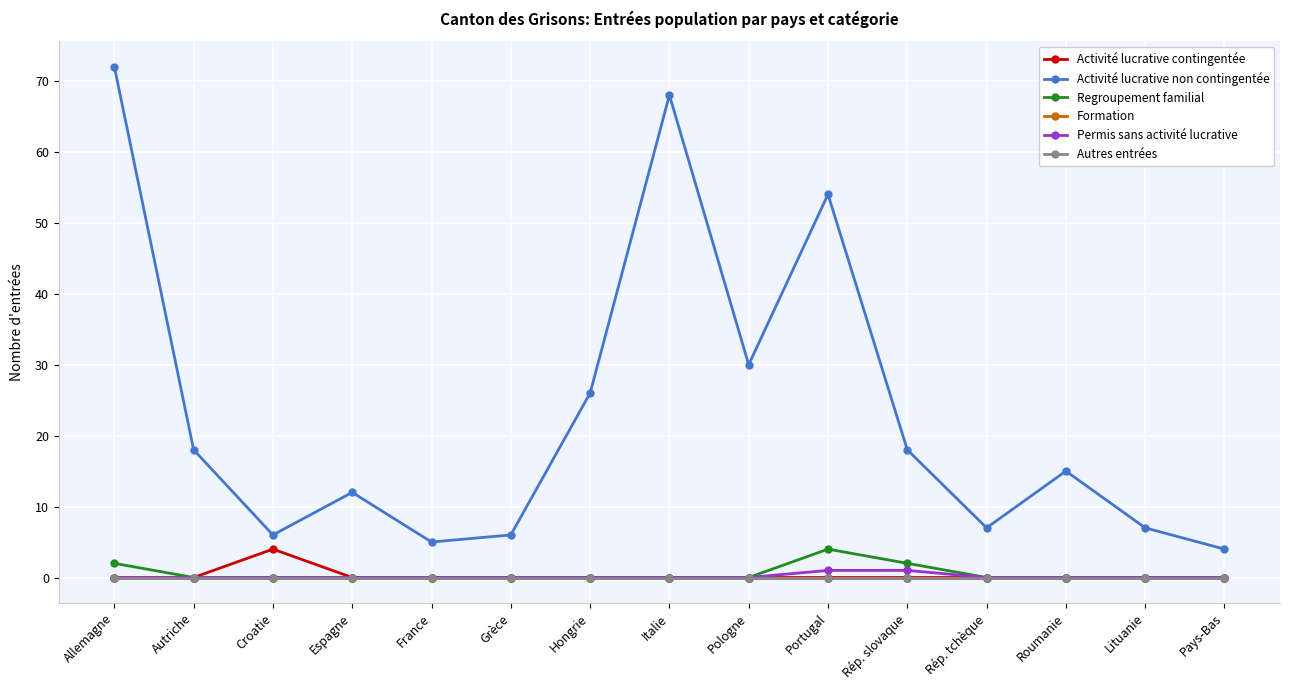

Where is the first local maximum for Activité lucrative non contingentée?

Espagne